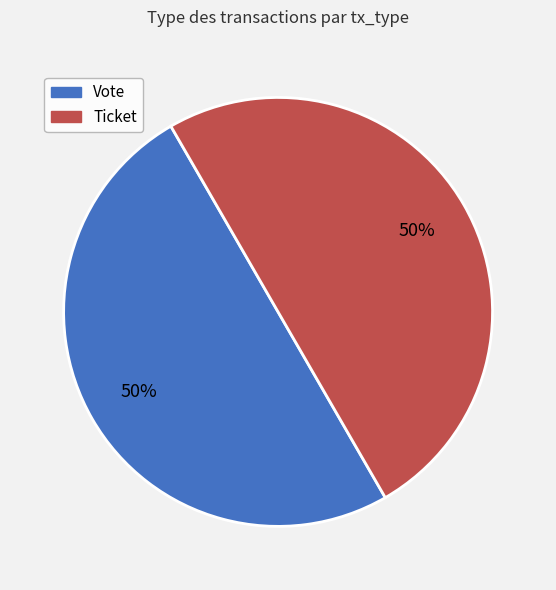

True or false: Ticket accounts for 50% of the total.

True